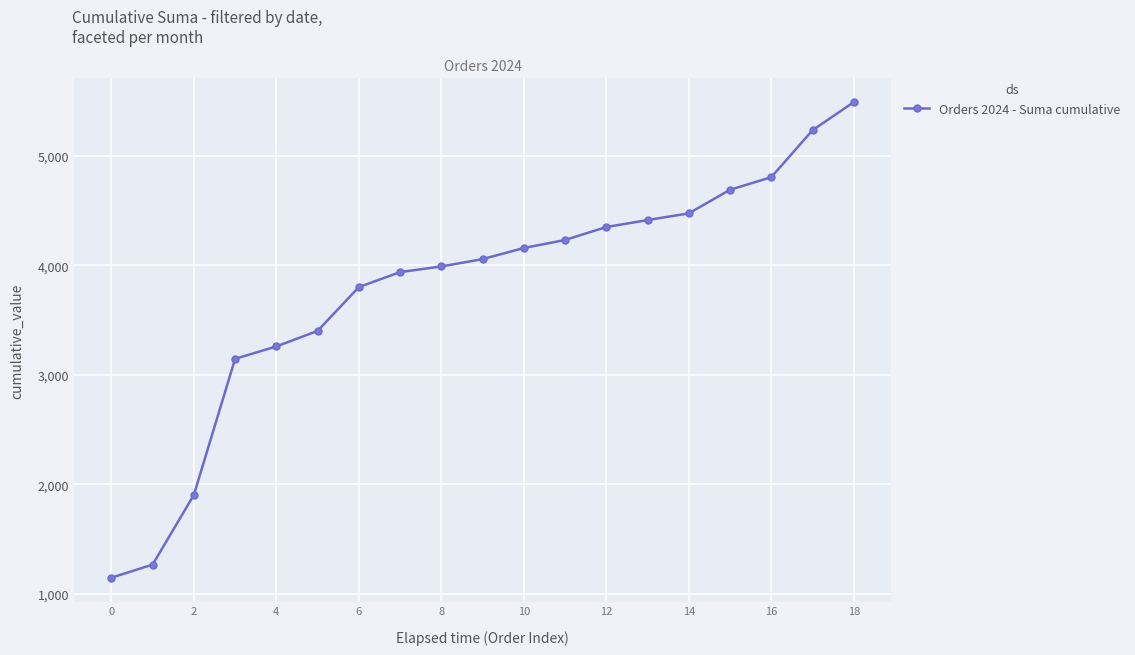

What is the minimum value shown in the chart?

1146.0